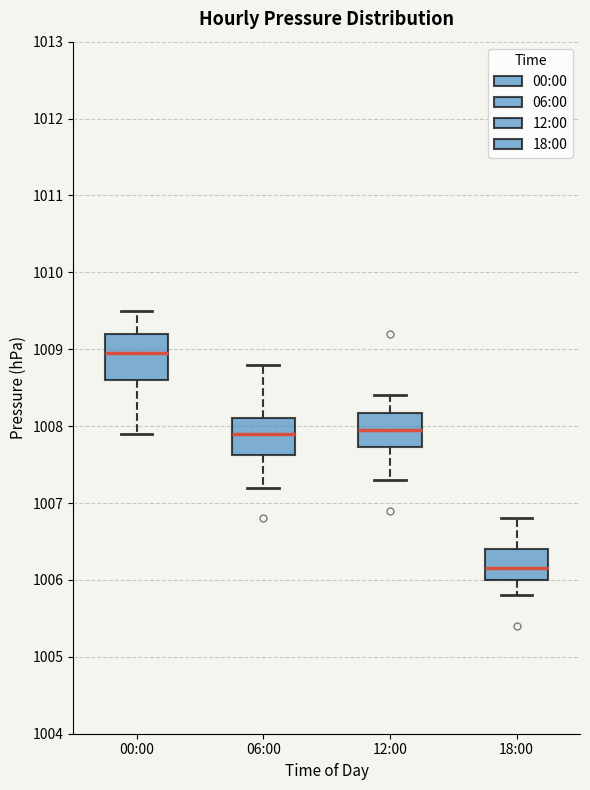

Where is the upper edge of the box for 12:00 on the y-axis? The values are not printed on the chart, so give them approximately, as read against the axis.

1008.2